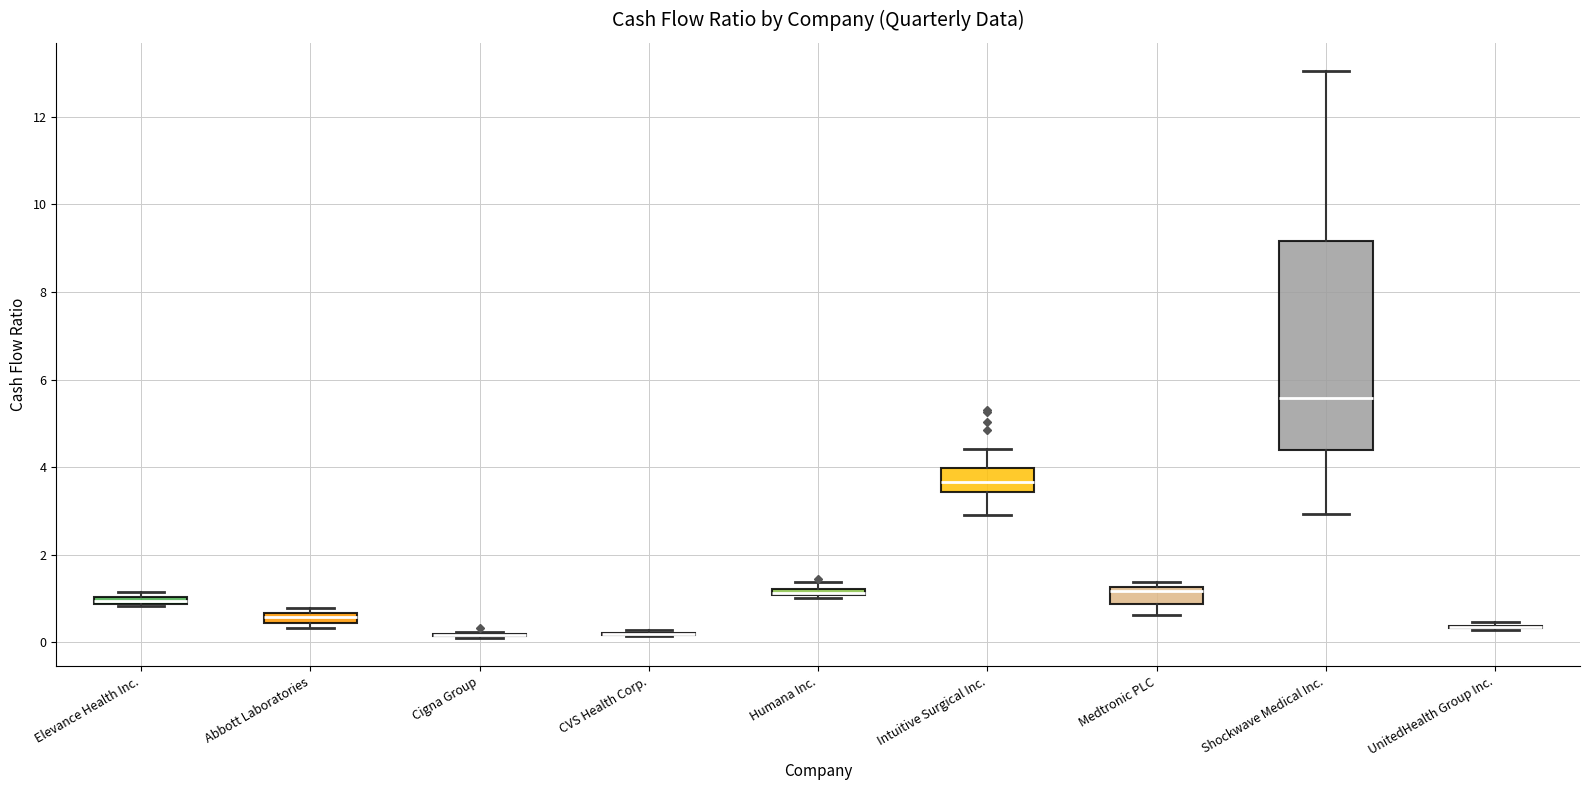

Which box is the tallest, from its lower edge to its upper edge?

Shockwave Medical Inc.